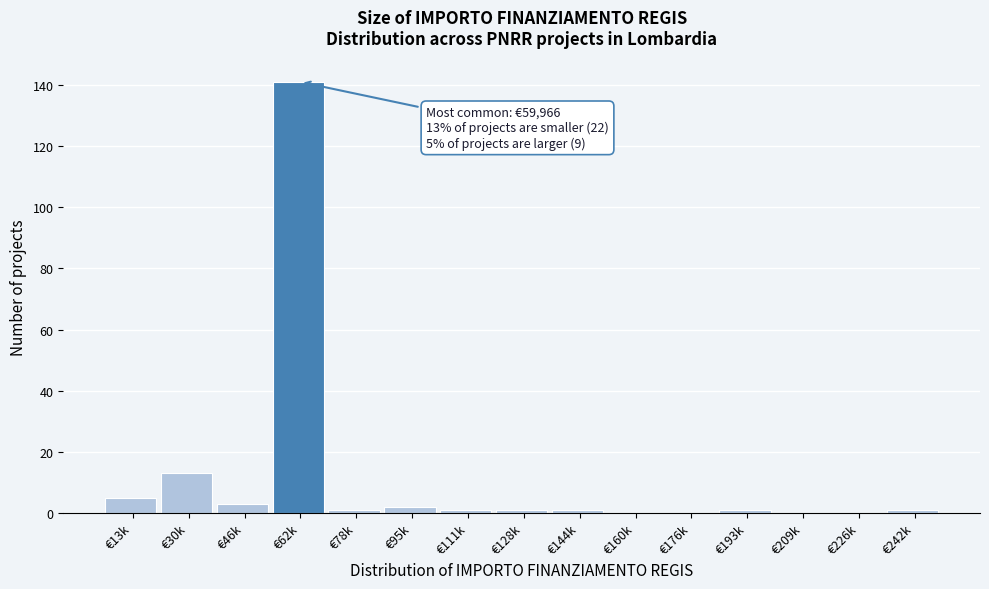

Reading left to right, what are all the values shown in this chart?

€13k=5	€30k=13	€46k=3	€62k=141	€78k=1	€95k=2	€111k=1	€128k=1	€144k=1	€160k=0	€176k=0	€193k=1	€209k=0	€226k=0	€242k=1